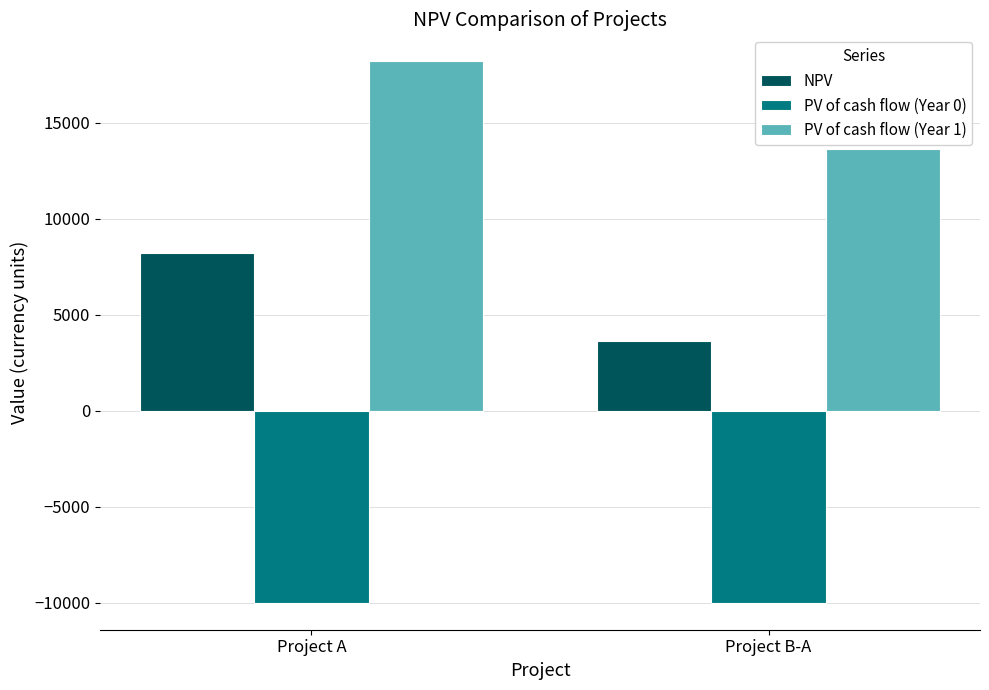

Reading left to right, list all the values displayed in this chart.

NPV: Project A=8181.8	Project B-A=3636.4
PV of cash flow (Year 0): Project A=-10000.0	Project B-A=-10000.0
PV of cash flow (Year 1): Project A=18181.8	Project B-A=13636.4